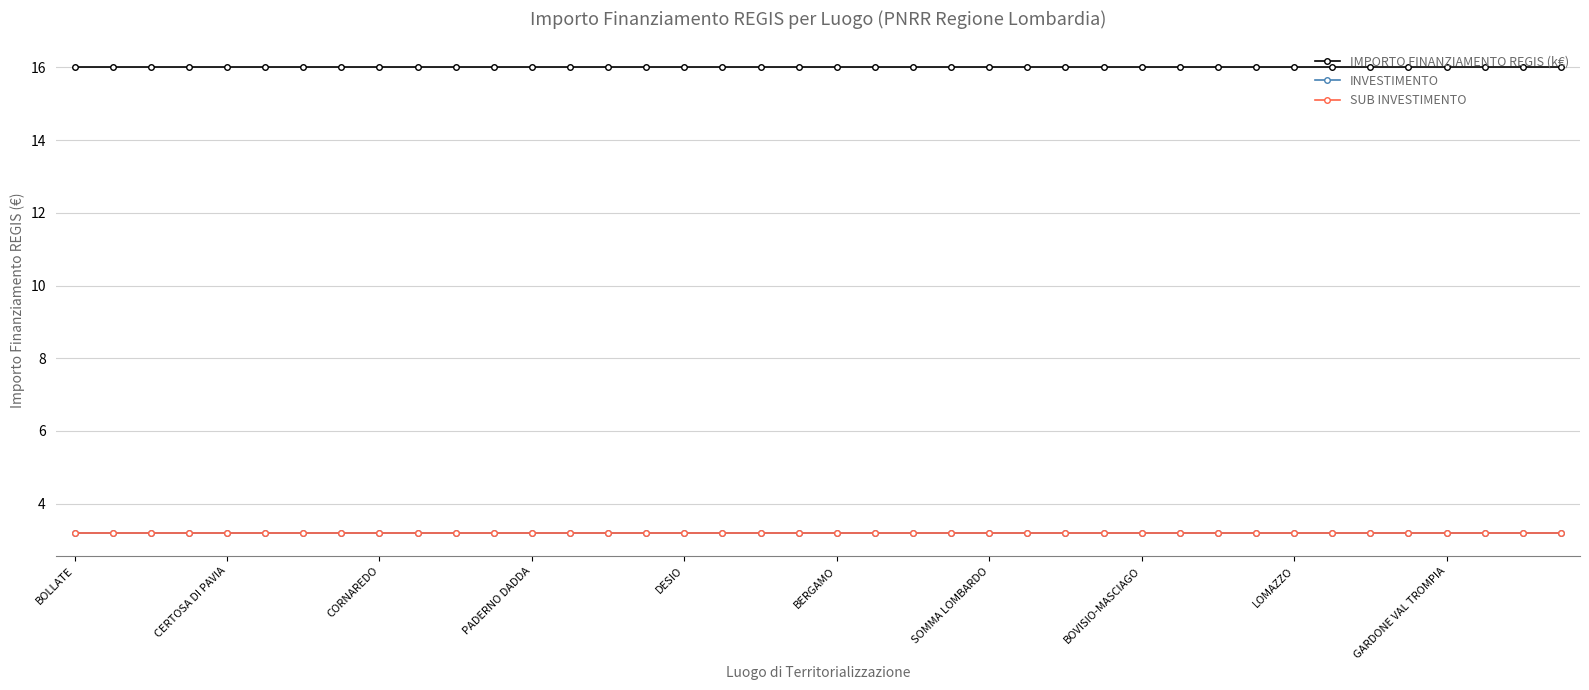

Does the chart have visible grid lines?

Yes